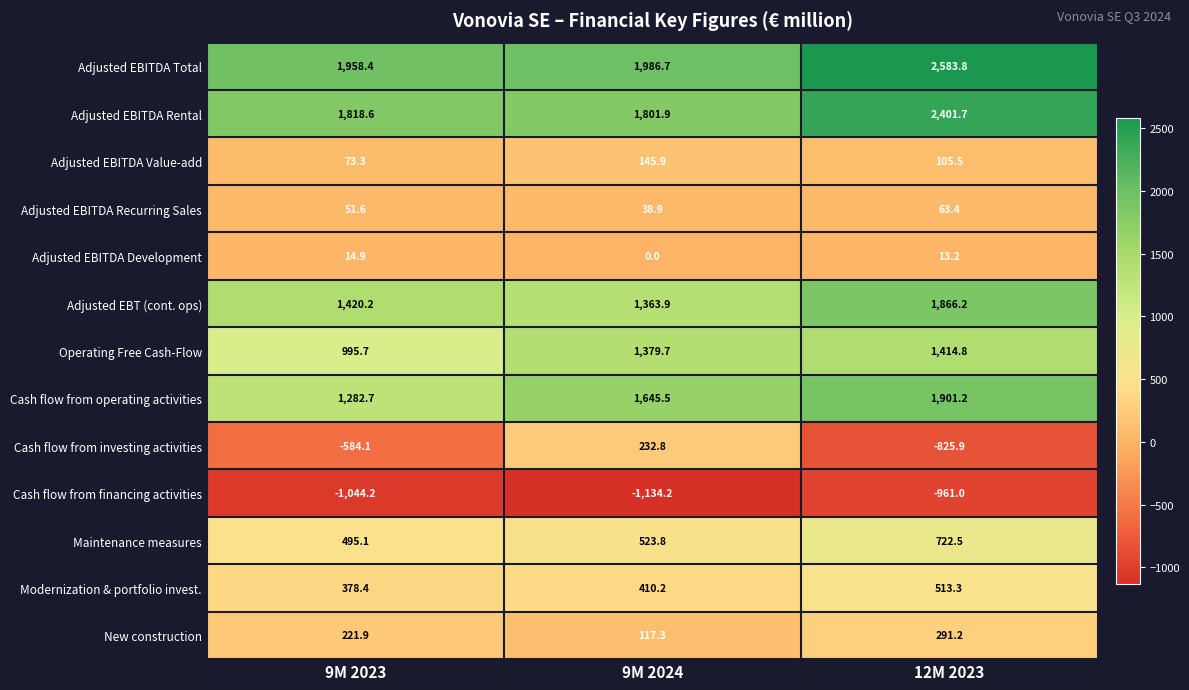

At 9M 2024, list the series in order from largest to smallest.

Adjusted EBITDA Total, Adjusted EBITDA Rental, Cash flow from operating activities, Operating Free Cash-Flow, Adjusted EBT (cont. ops), Maintenance measures, Modernization & portfolio invest., Cash flow from investing activities, Adjusted EBITDA Value-add, New construction, Adjusted EBITDA Recurring Sales, Adjusted EBITDA Development, Cash flow from financing activities